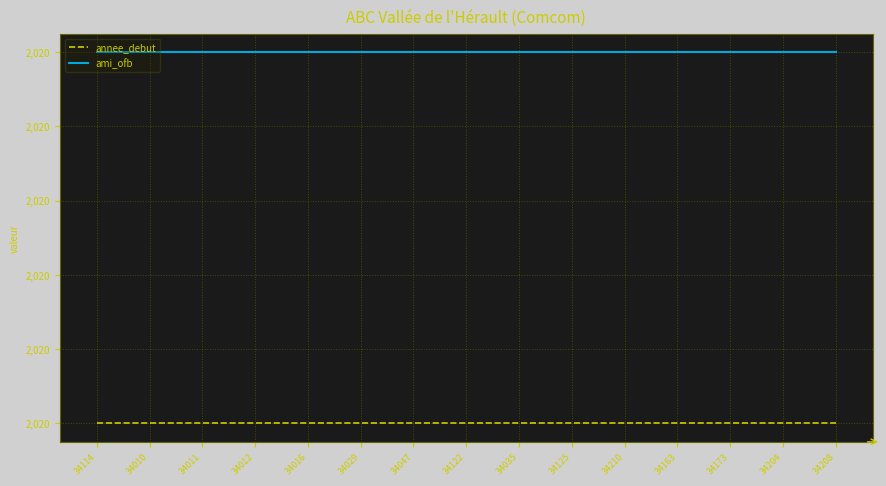

True or false: annee_debut and ami_ofb intersect in this chart.

False